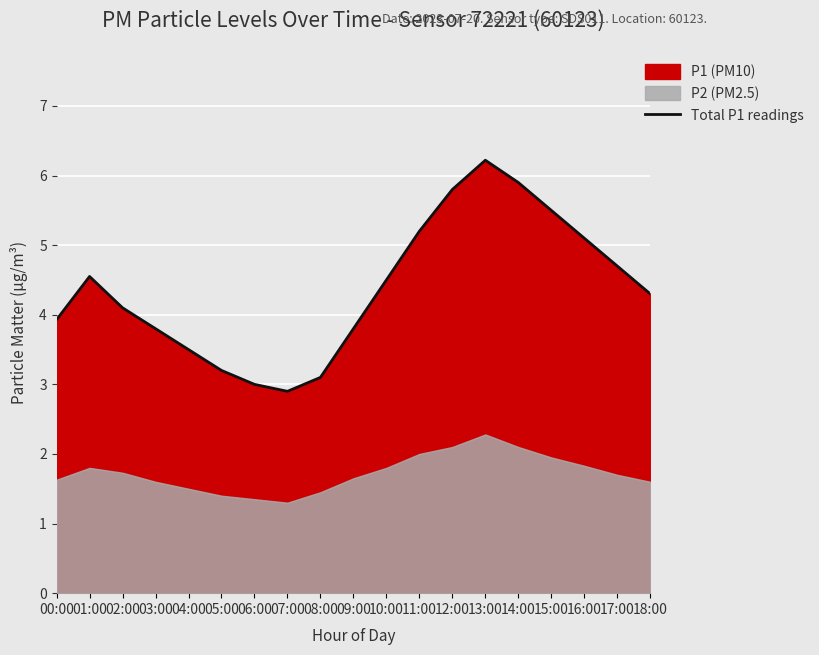

What is the sum of the values at 05:00 and 09:00?

7.0